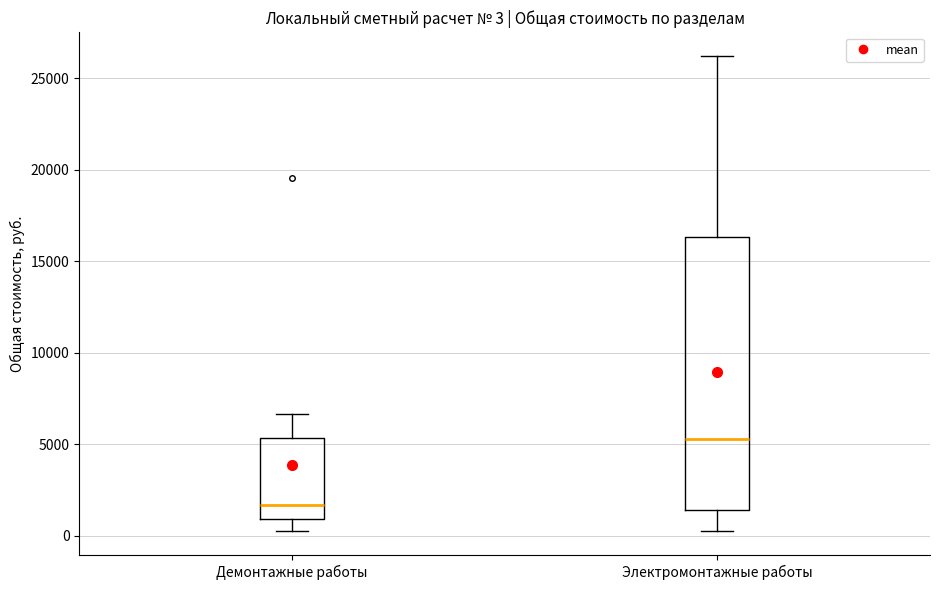

Comparing the boxes themselves (not the whiskers), which one is the tallest?

Электромонтажные работы